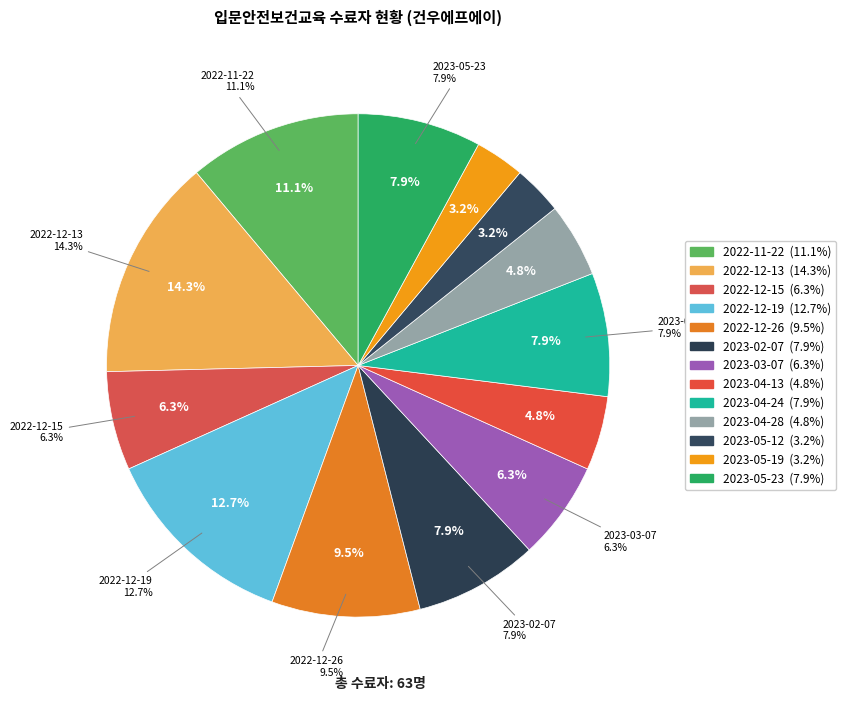

How many segments does this pie chart have?

13